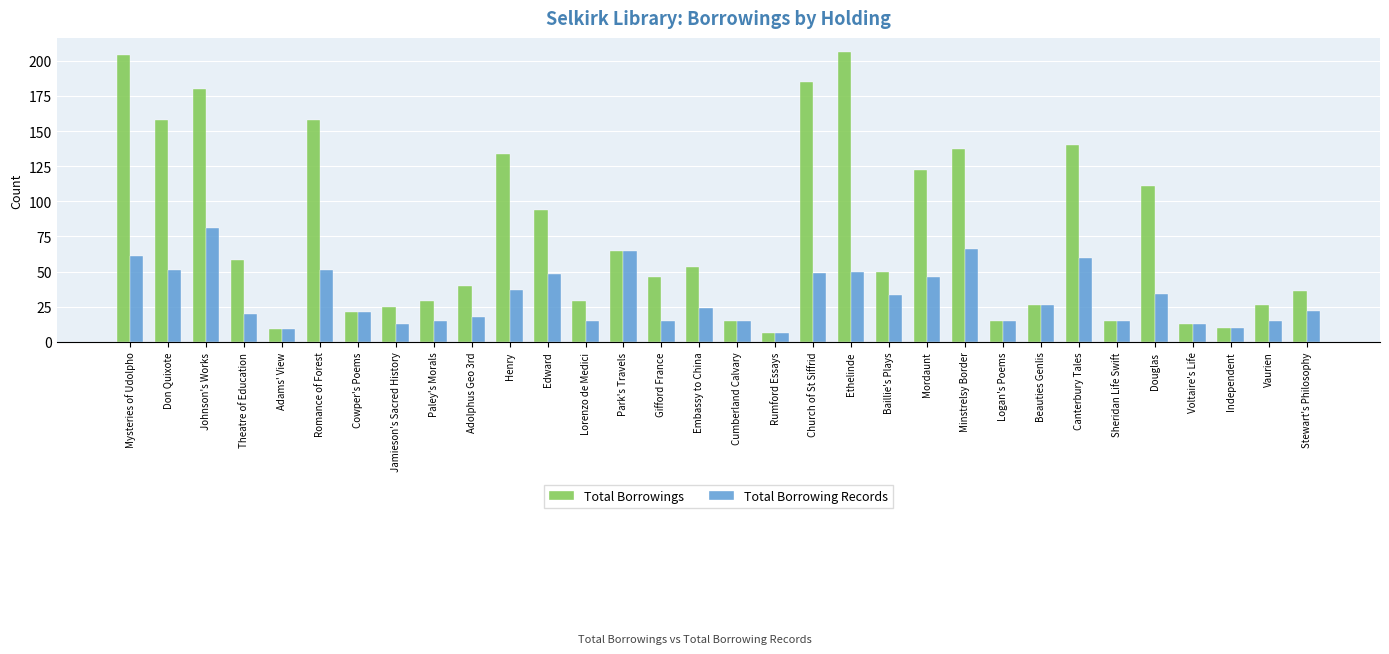

List the series in order of their peak value, highest first.

Total Borrowings, Total Borrowing Records